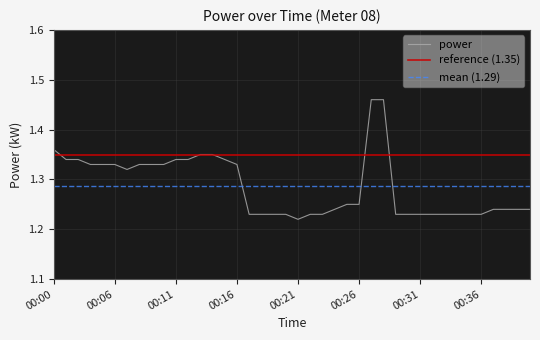

How many points are lower than both their immediate neighbors (excluding endpoints)?

2